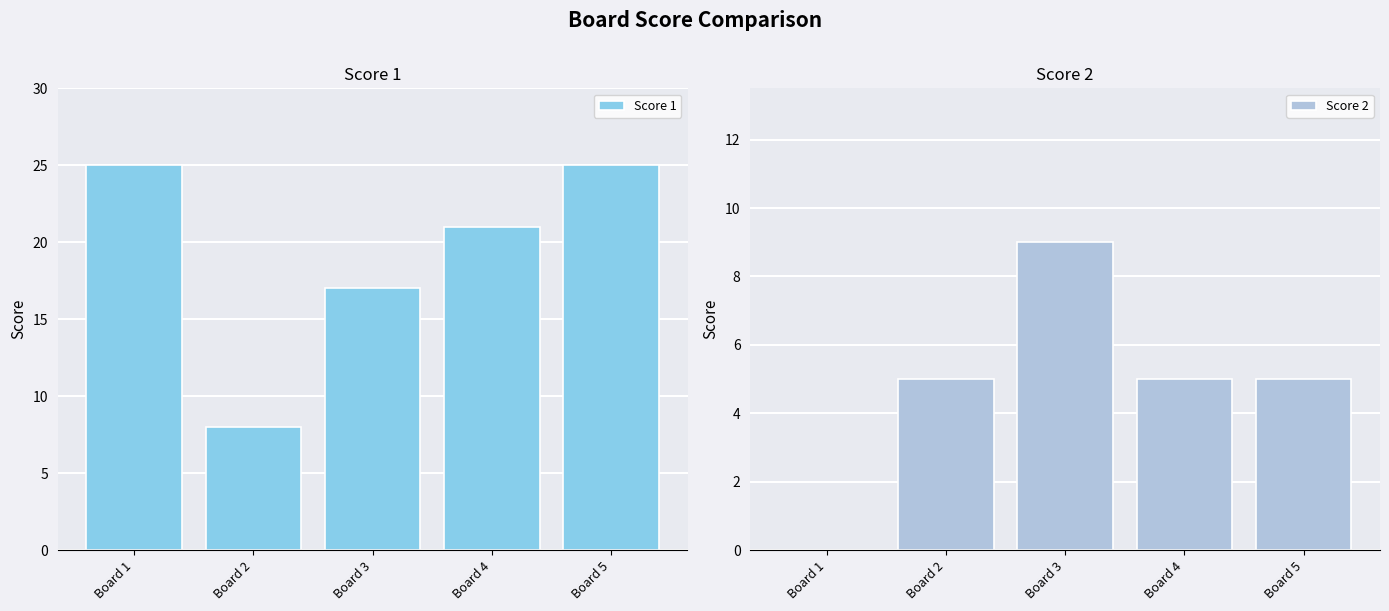

Which series has the largest total across all categories?

Score 1